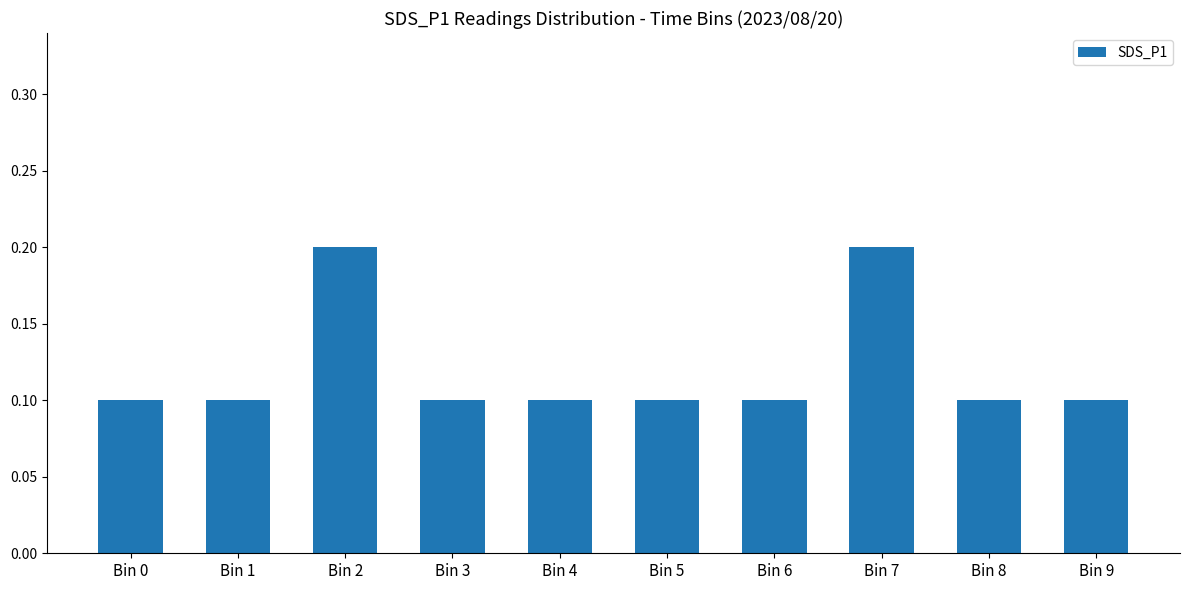

What is the difference between the maximum and minimum values?

0.1